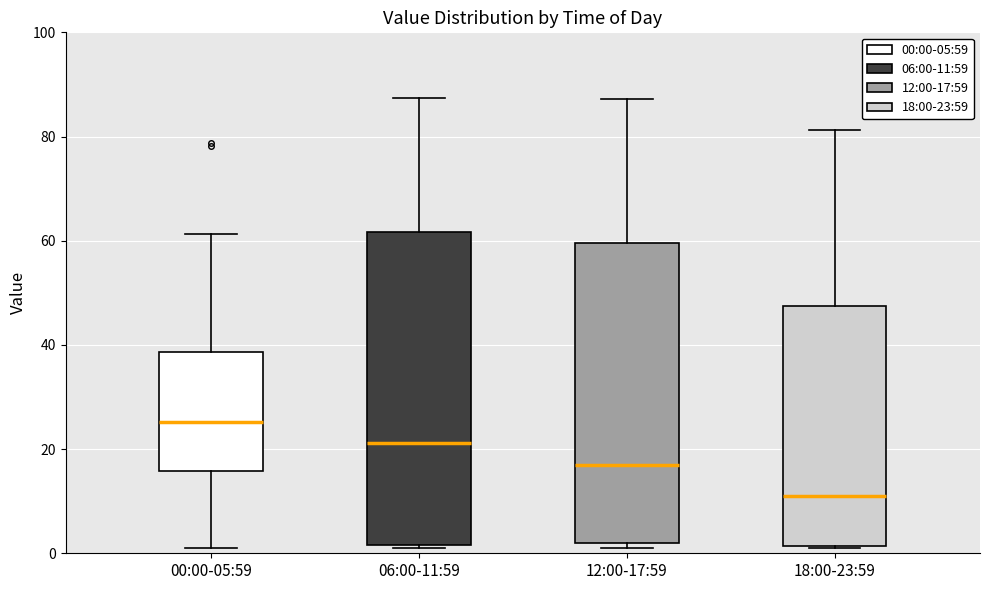

Comparing the boxes themselves (not the whiskers), which one is the tallest?

06:00-11:59